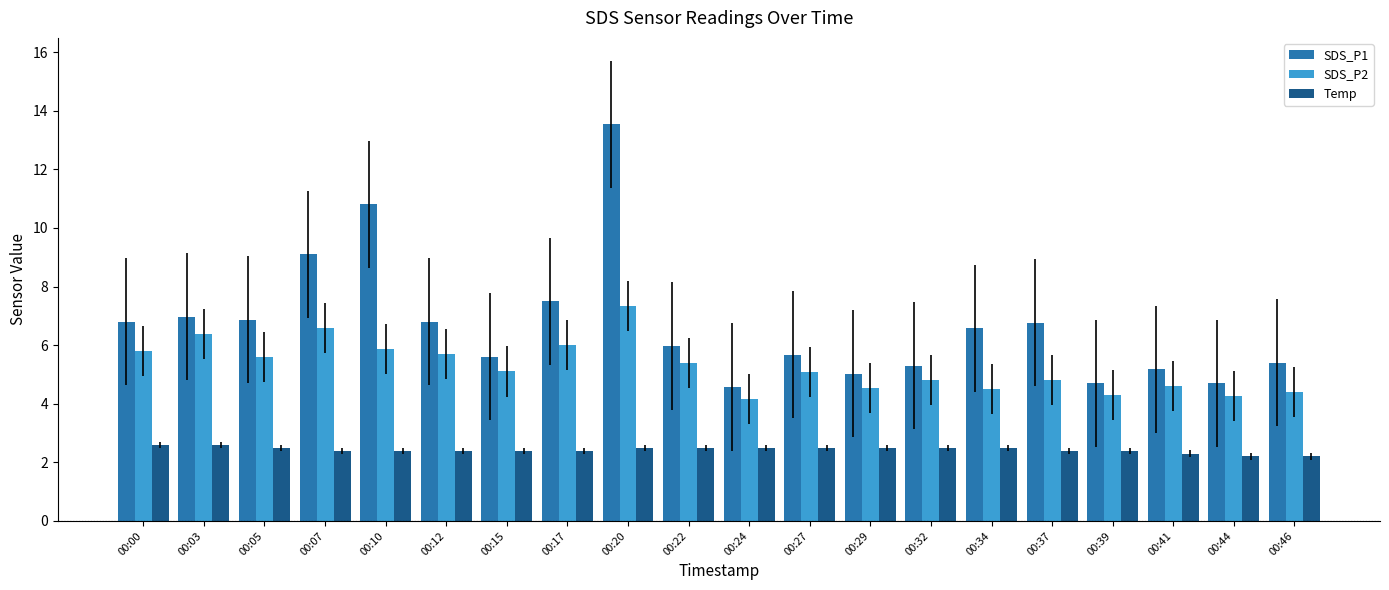

What are all the series names shown in the legend?

SDS_P1, SDS_P2, Temp